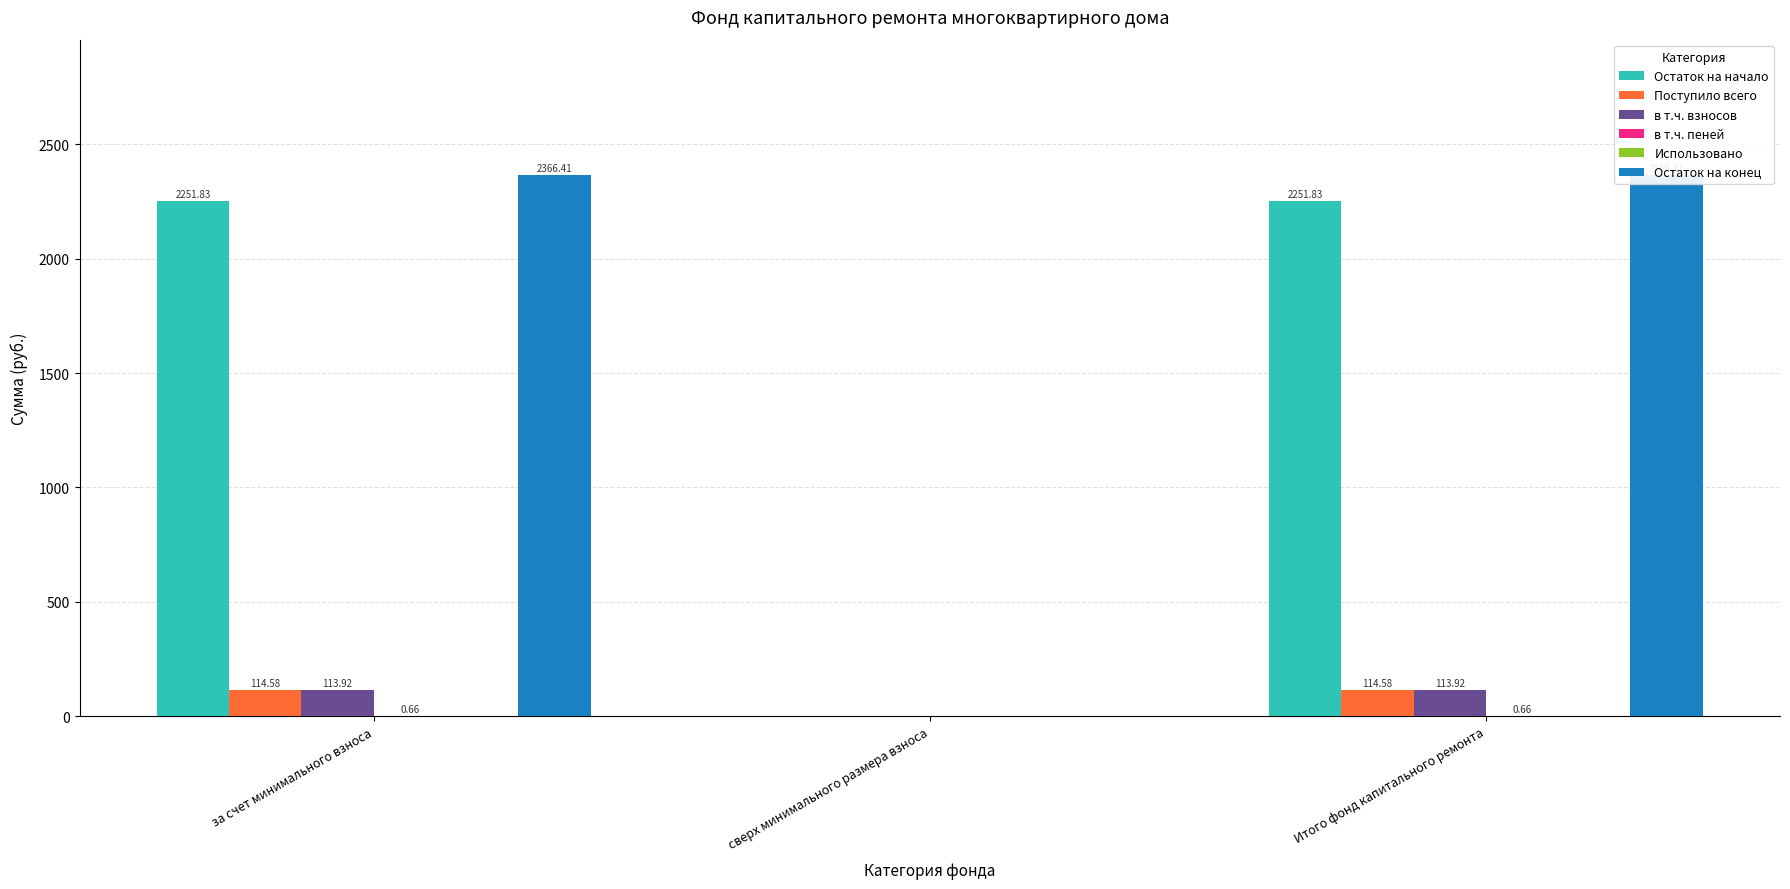

At which label does в т.ч. пеней reach its peak?

за счет минимального взноса